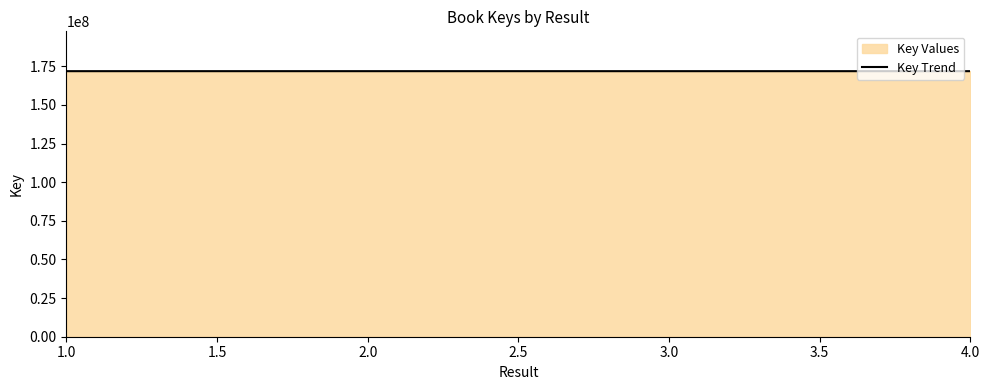

What is the difference between the second highest and second lowest values?

1512